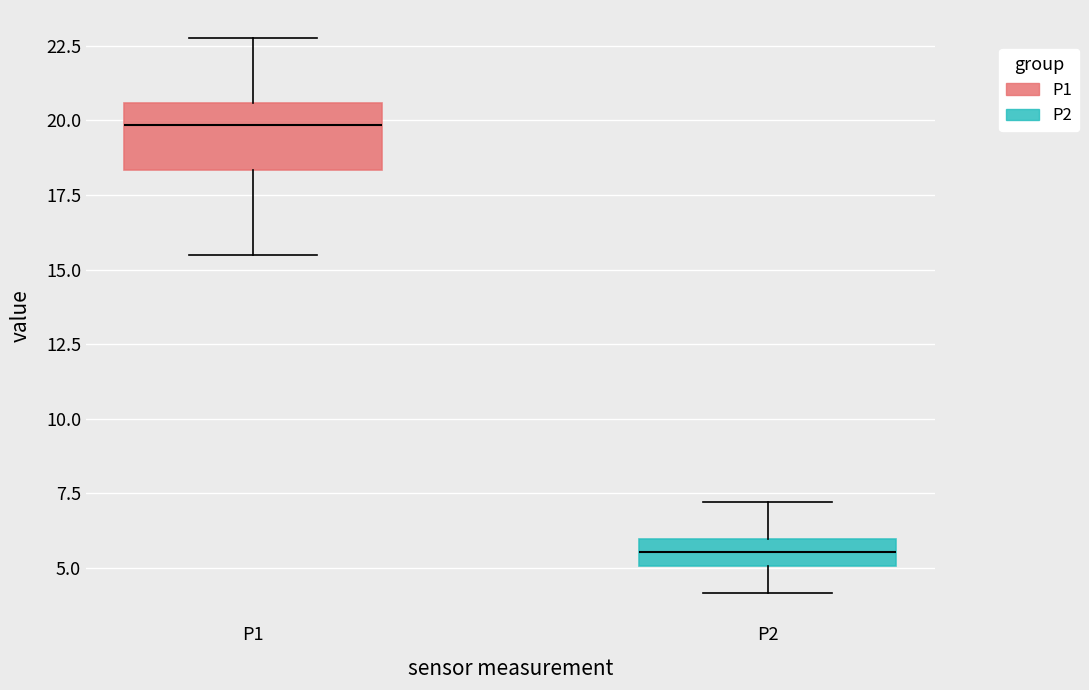

Reading left to right, transcribe this box plot: for each box, give where its median line is, the range the box spans, and where its two whiskers end, as read against the y-axis. The values are not printed on the chart, so give them approximately, as read against the axis.

P1: median 20.0, box 18.5 to 20.5, whiskers 15.5 to 23.0
P2: median 5.5, box 5.0 to 6.0, whiskers 4.0 to 7.0